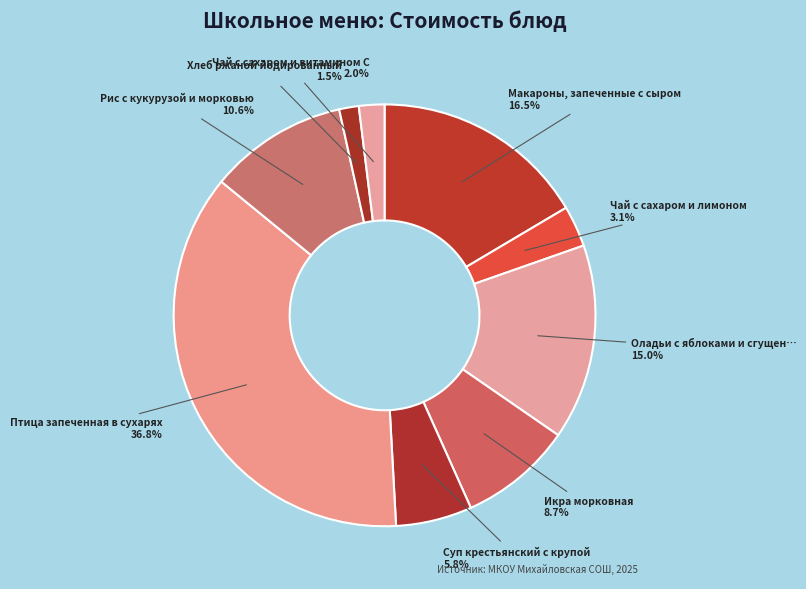

How many segments does this pie chart have?

9